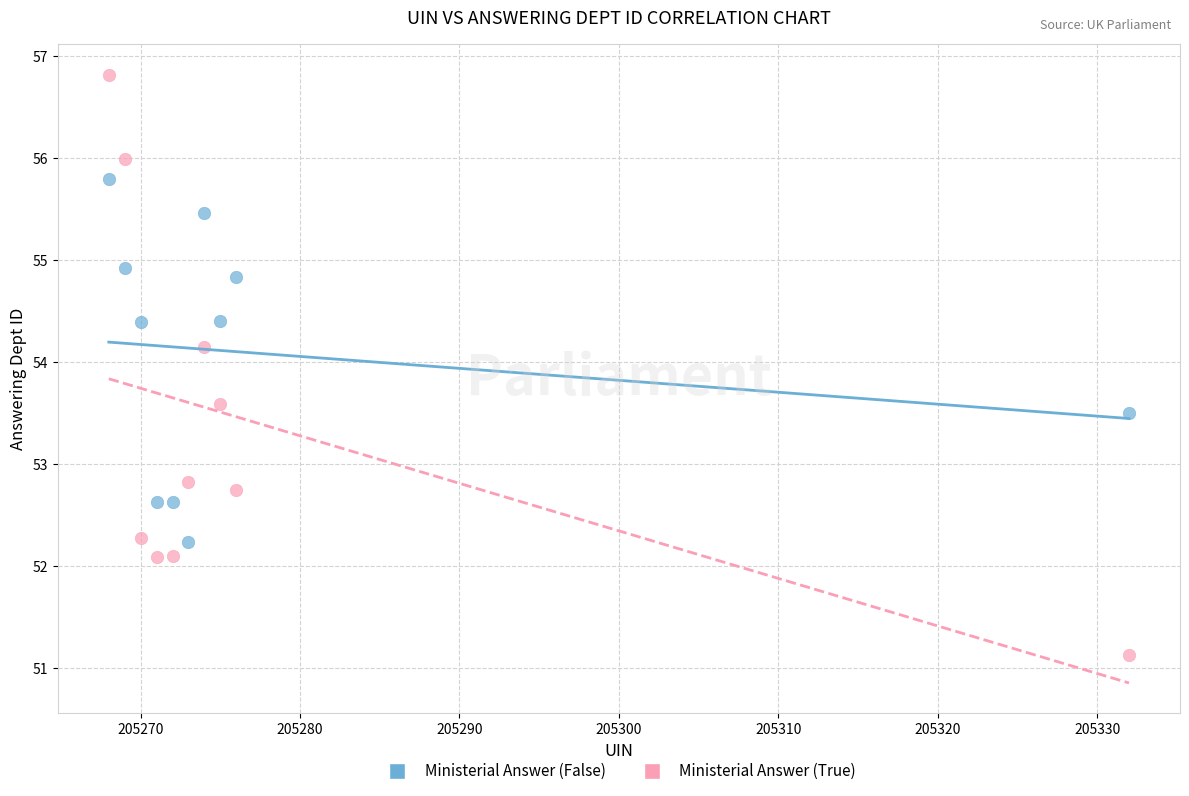

In the Ministerial Answer (True) series, what Y value is closest to 53?

52.8